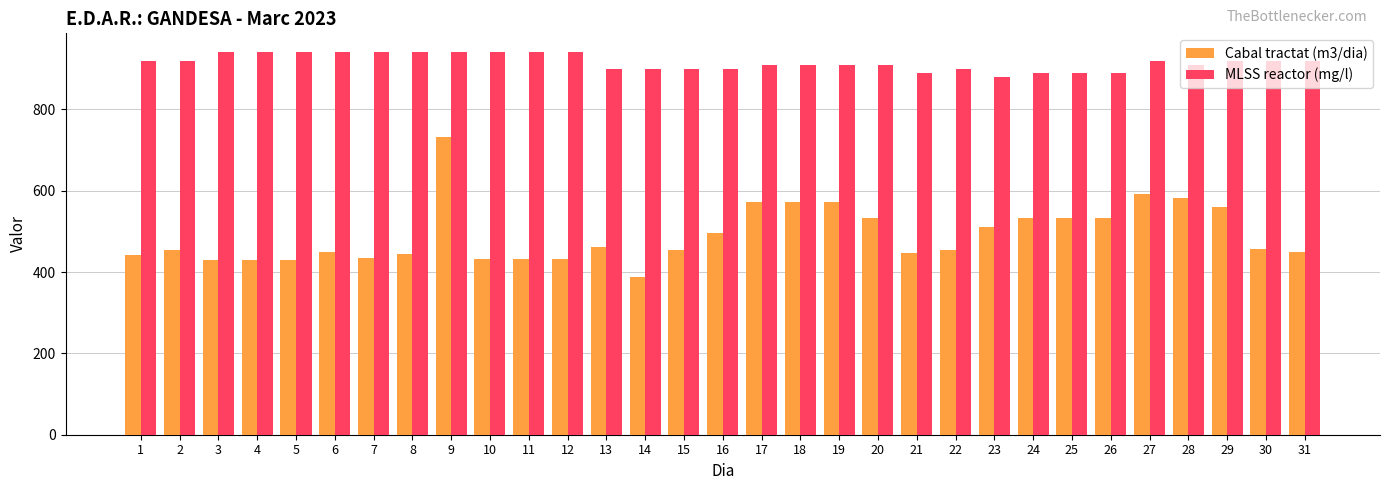

At which label does Cabal tractat (m3/dia) reach its peak?

9